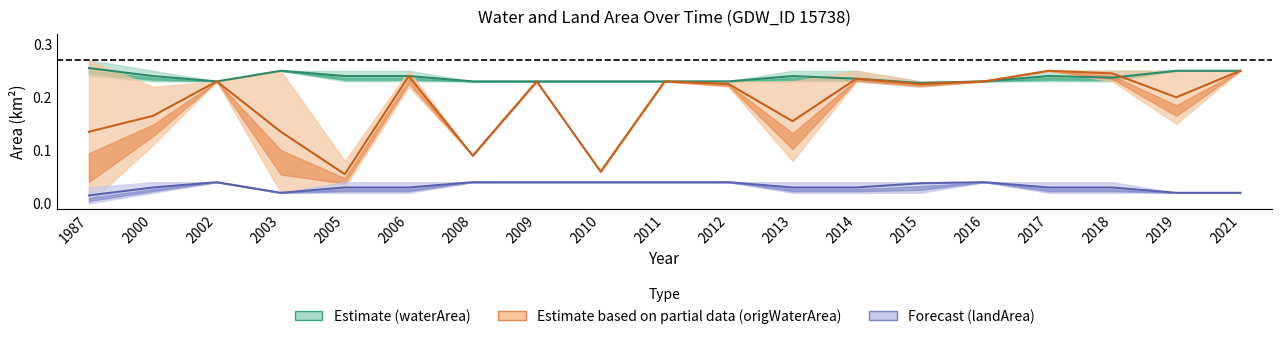

Count the landArea_line values in the range 0 to 1.

19